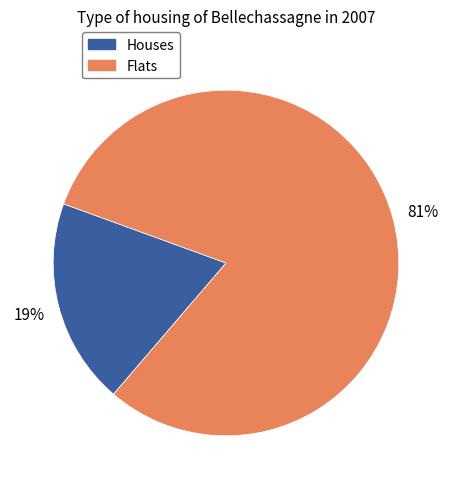

Count the number of slices in the pie.

2